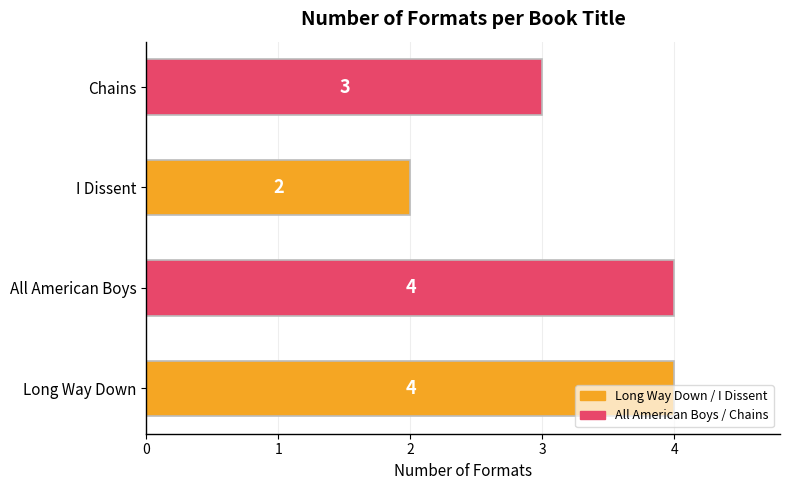

Between I Dissent and All American Boys, which is larger?

All American Boys